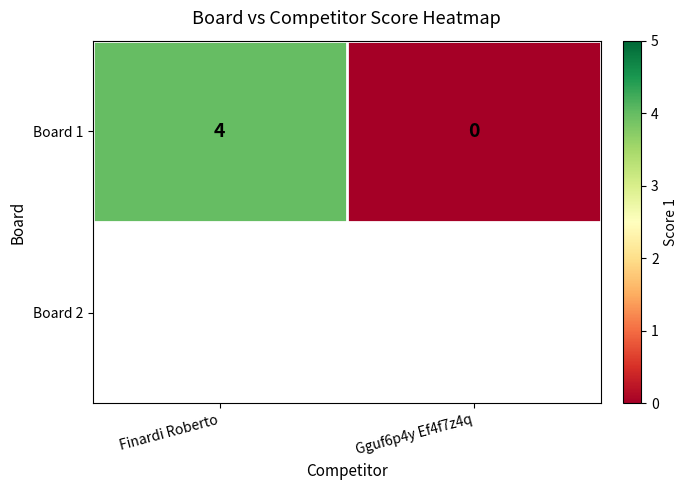

Between Finardi Roberto and Gguf6p4y Ef4f7z4q, which is larger?

Finardi Roberto